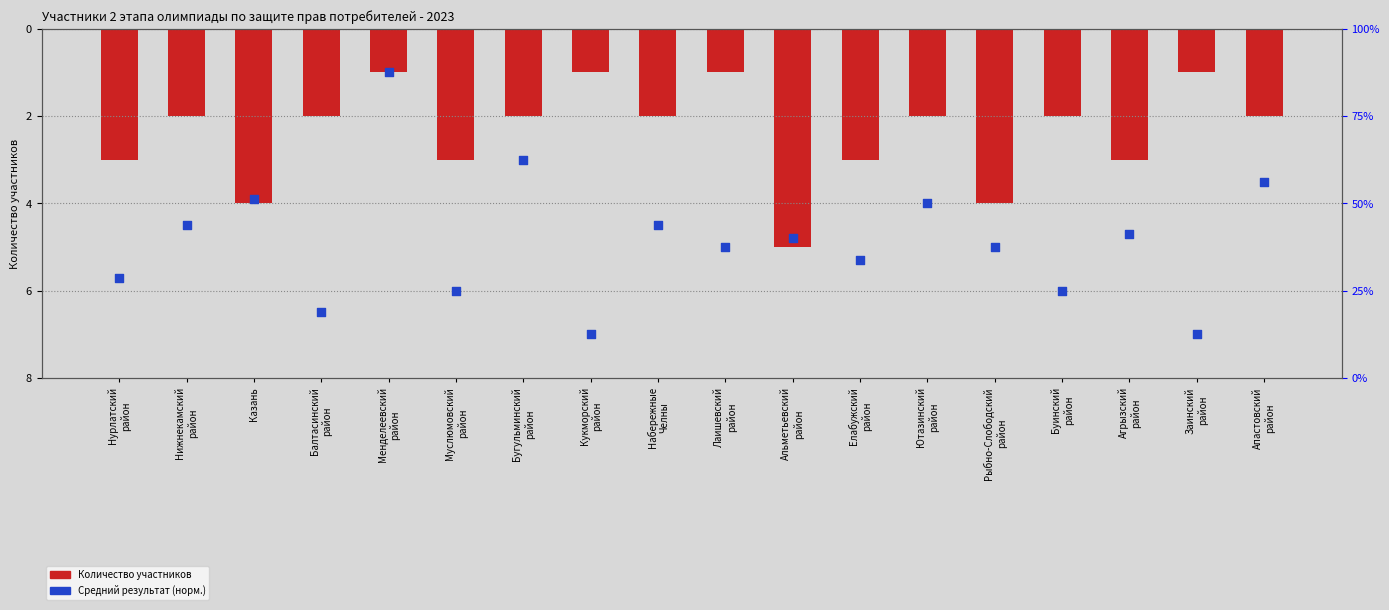

At how many categories does at least one series exceed 12?

18